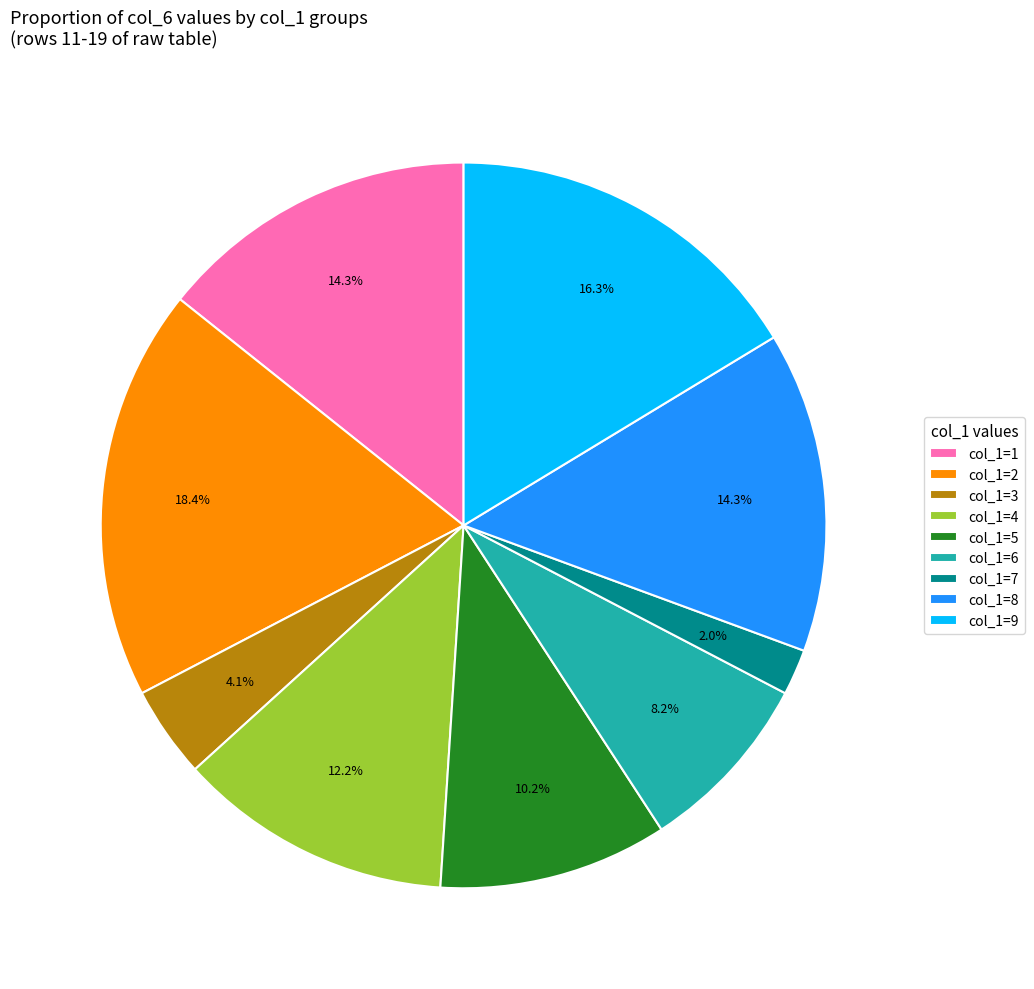

What is the smallest slice in the pie chart?

col_1=7